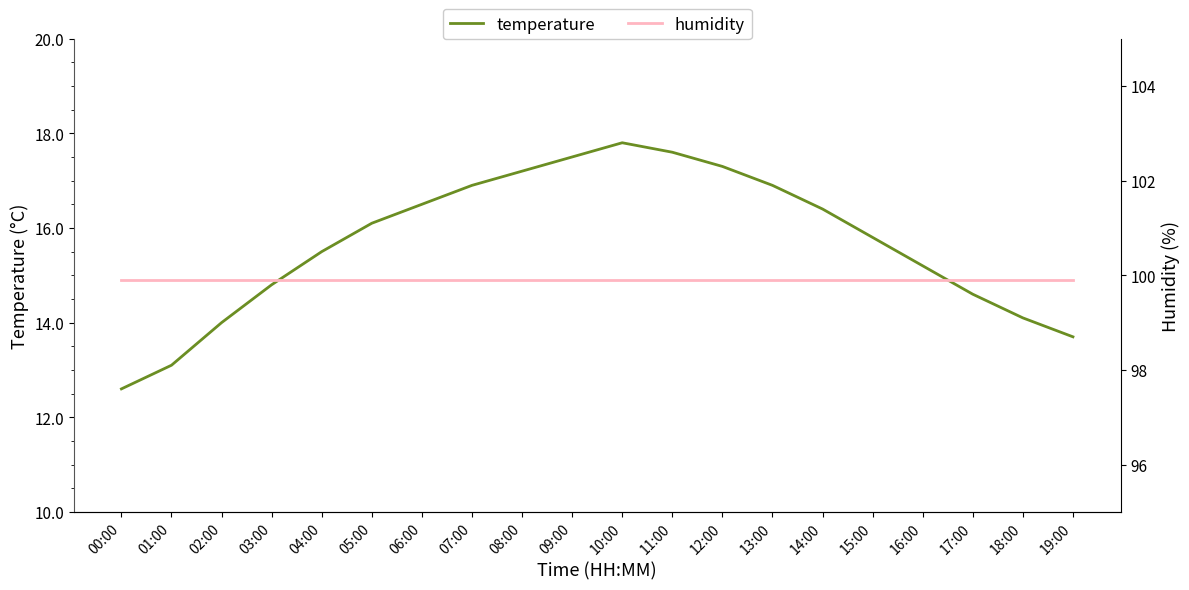

Is the value of humidity at 06:00 greater than the value of temperature at 18:00?

Yes